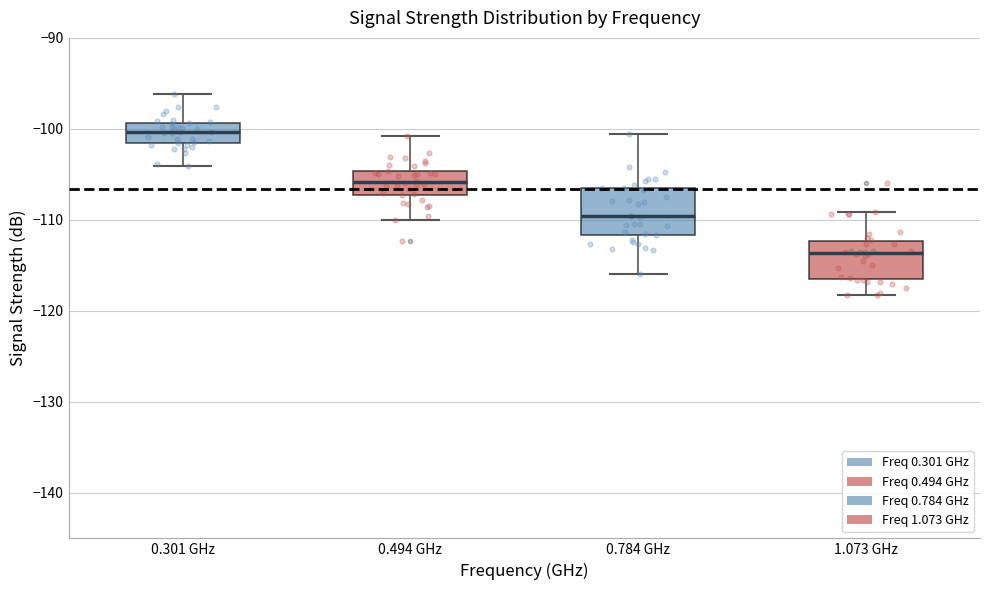

Reading left to right, read every box against the y-axis: the position of its median line, the range the box covers, and the ends of its whiskers. The values are not printed on the chart, so give them approximately, as read against the axis.

0.301 GHz: median -100, box -102 to -99, whiskers -104 to -96
0.494 GHz: median -106, box -107 to -105, whiskers -110 to -101
0.784 GHz: median -110, box -112 to -107, whiskers -116 to -101
1.073 GHz: median -114, box -117 to -112, whiskers -118 to -109